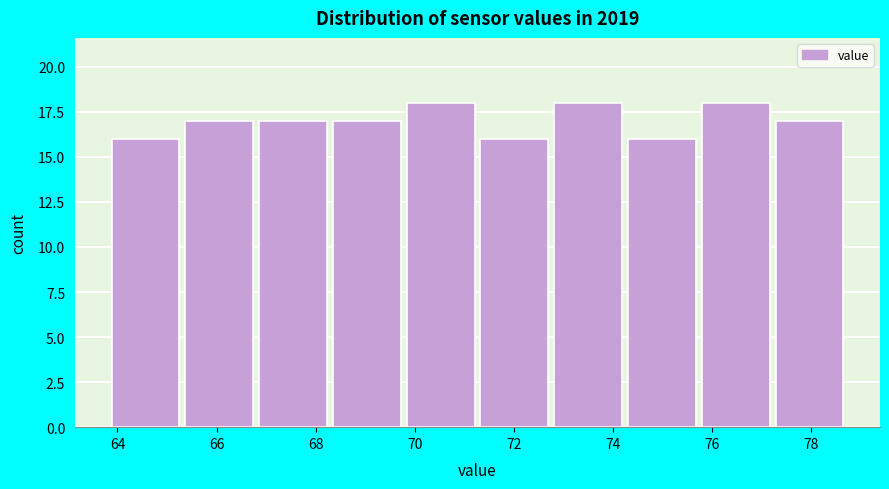

Reading left to right, list every bar in this chart as the range it spans on the x-axis followed by its height. Neither the bar edges nor the heights are printed on the chart, so give them approximately, as read against the axes.

63.8 to 65.4: 16
65.4 to 66.8: 17
66.8 to 68.4: 17
68.4 to 69.8: 17
69.8 to 71.4: 18
71.4 to 72.8: 16
72.8 to 74.4: 18
74.4 to 75.8: 16
75.8 to 77.2: 18
77.2 to 78.8: 17